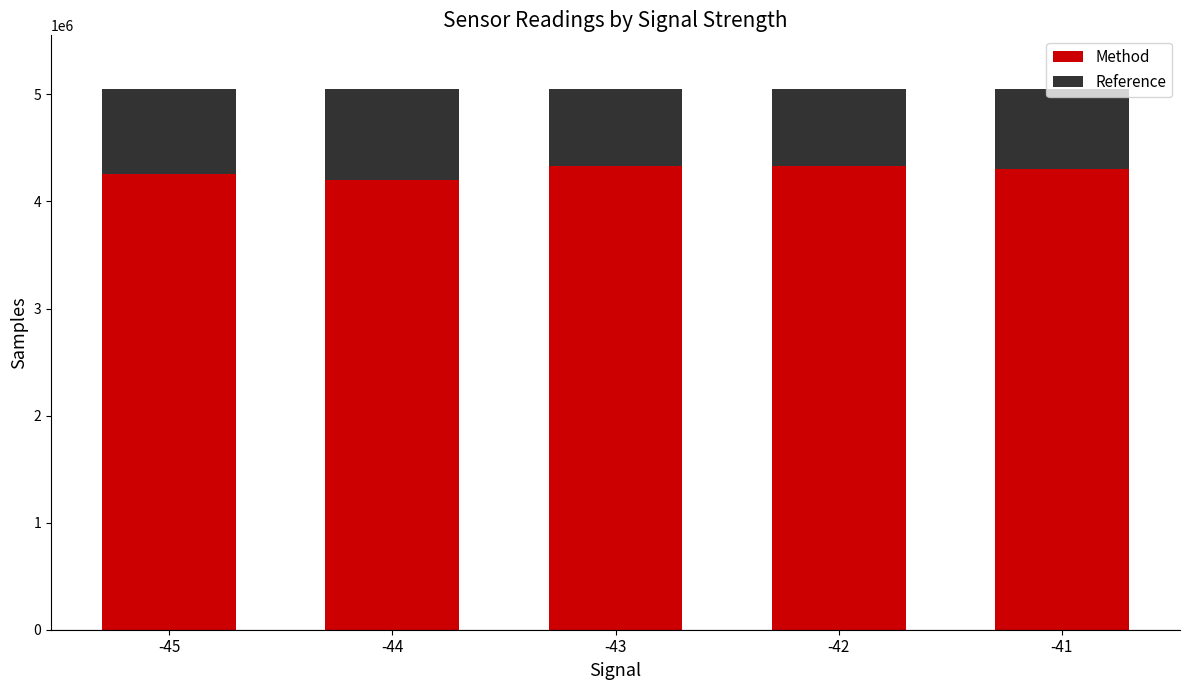

What is the highest value of the Method series?

4332424.6